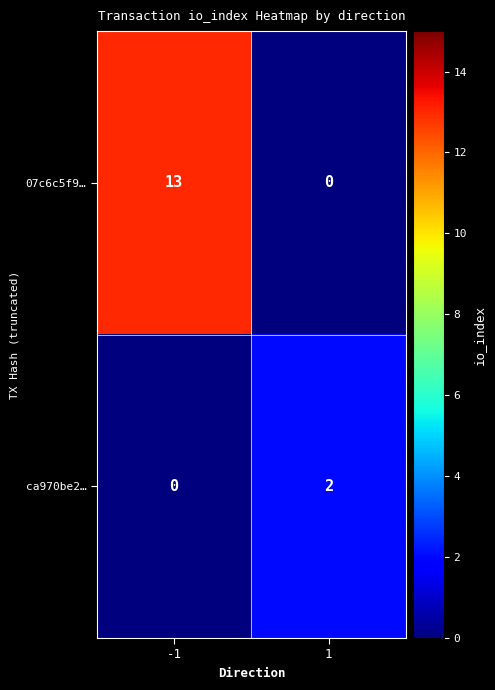

List the series in order of their overall mean, highest first.

07c6c5f9…, ca970be2…